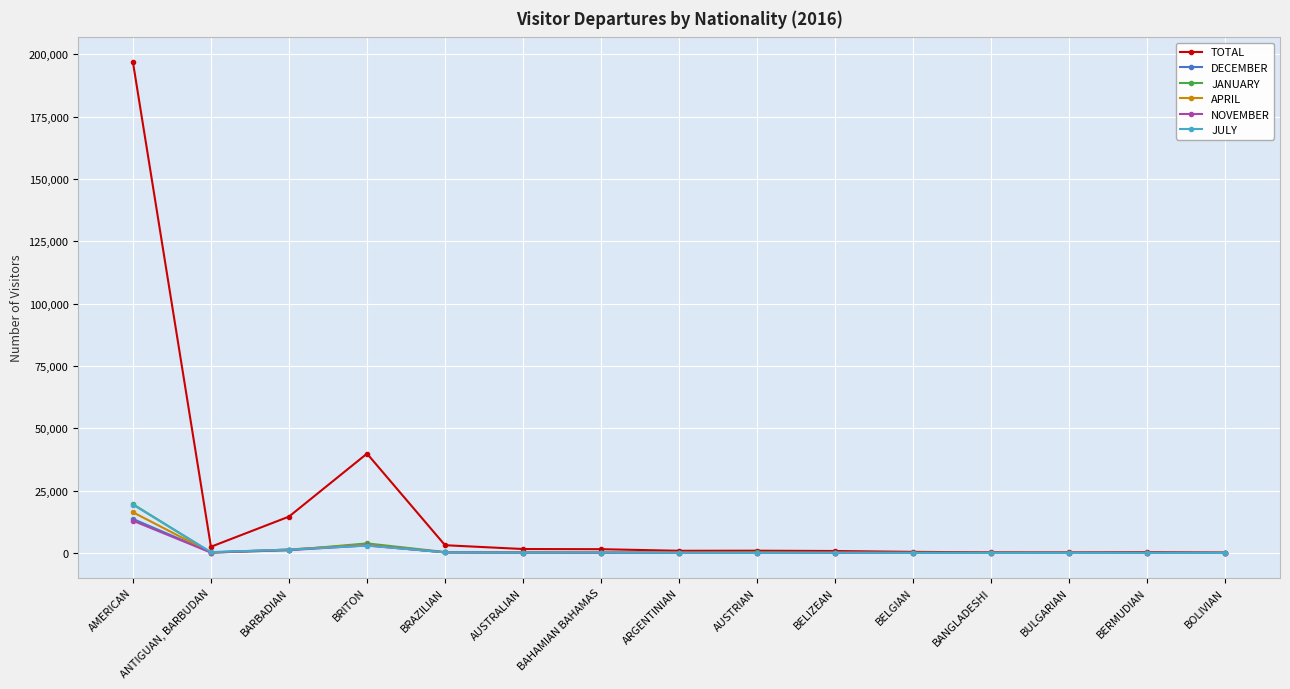

The JULY series shows 13 at BULGARIAN. True or false?

True